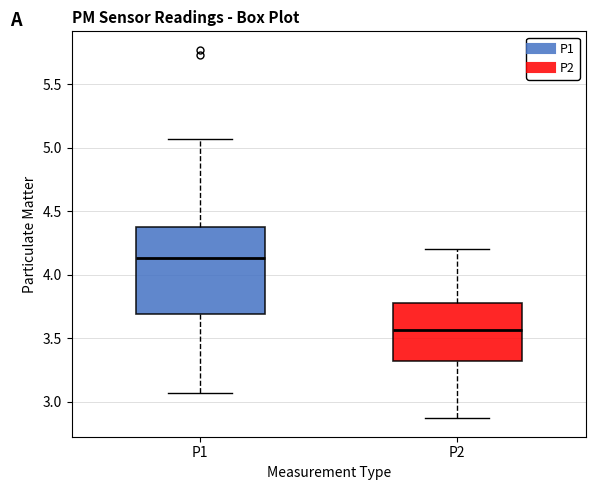

Reading left to right, read every box against the y-axis: the position of its median line, the range the box covers, and the ends of its whiskers. The values are not printed on the chart, so give them approximately, as read against the axis.

P1: median 4.15, box 3.70 to 4.35, whiskers 3.05 to 5.05
P2: median 3.55, box 3.30 to 3.80, whiskers 2.85 to 4.20